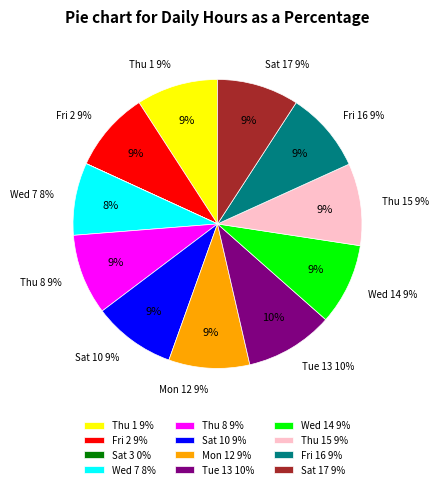

Which slice is the largest?

Tue 13